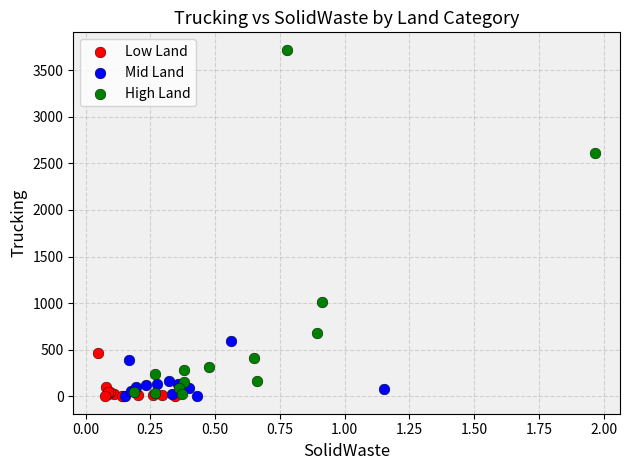

Which series has the widest spread of Y values?

High Land